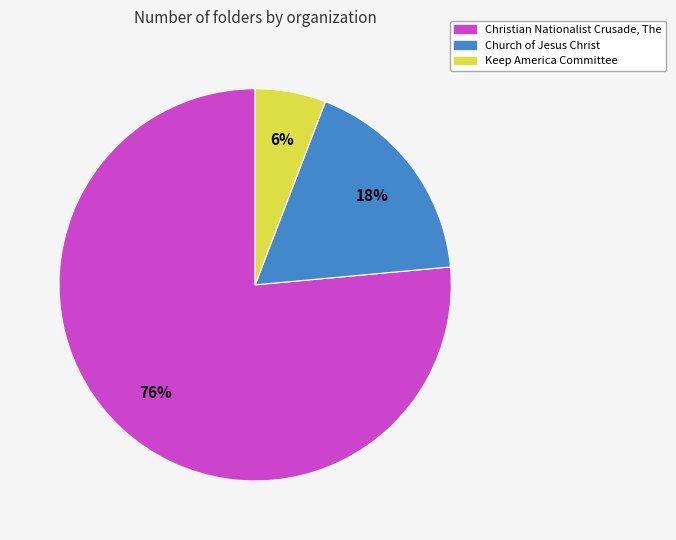

True or false: Keep America Committee accounts for 20% of the total.

False